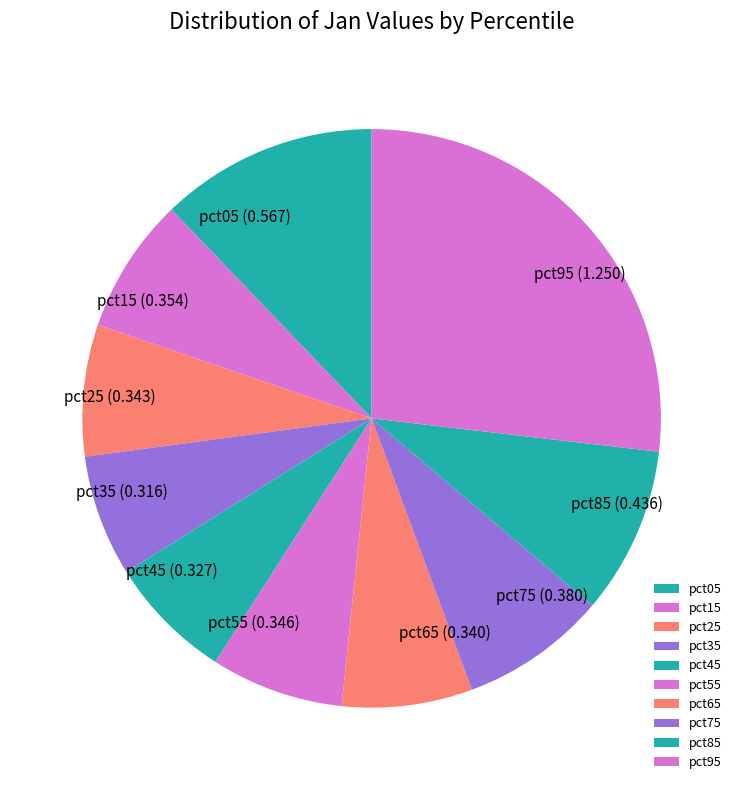

Is there a majority slice in this chart?

No